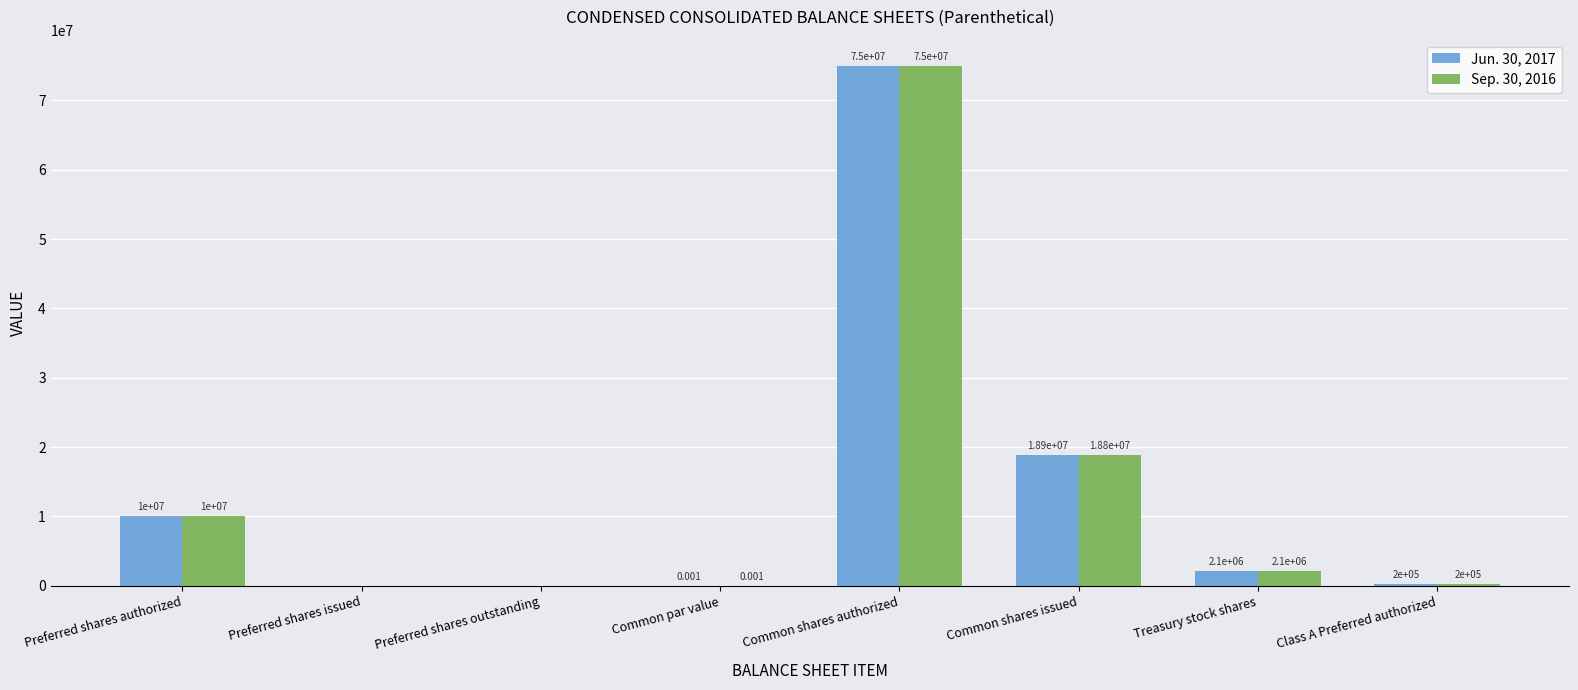

How many positive values does the Jun. 30, 2017 series have?

6